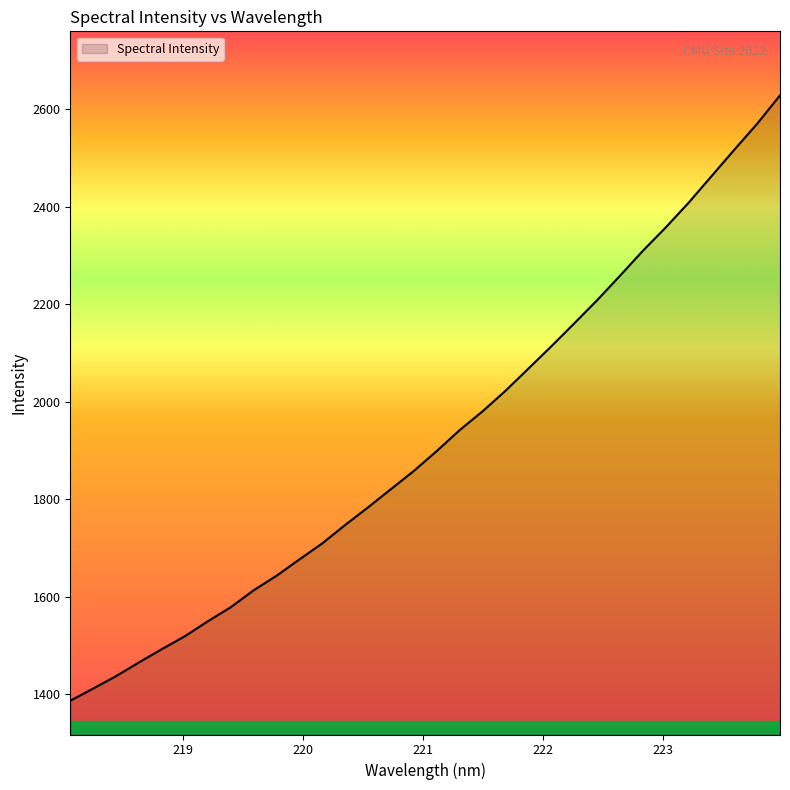

What is the difference between the maximum and minimum values?

1242.2